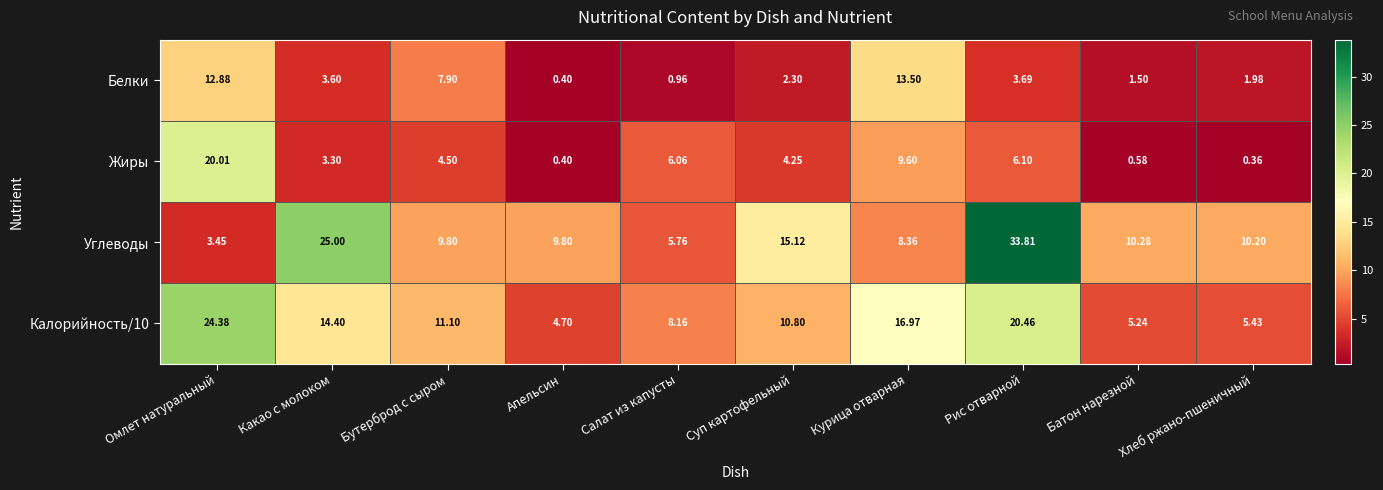

Which series has the largest total across all categories?

Углеводы